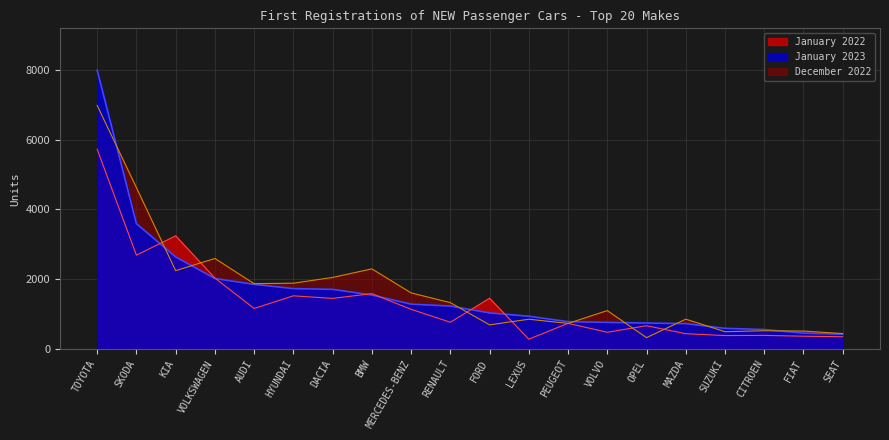

In January 2022, how many points are higher than both neighbors (excluding endpoints)?

7